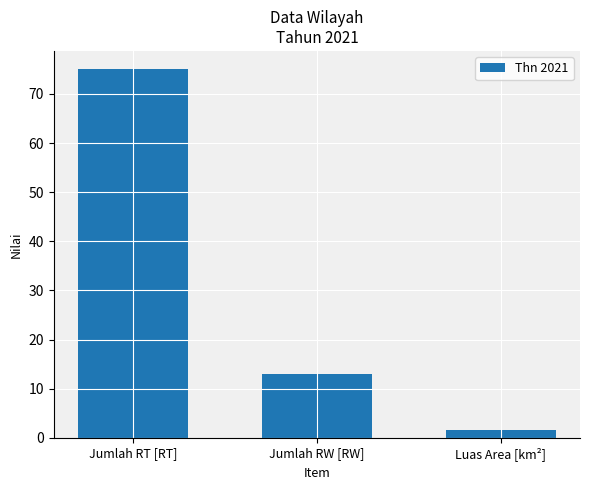

How many bars are there in total?

3